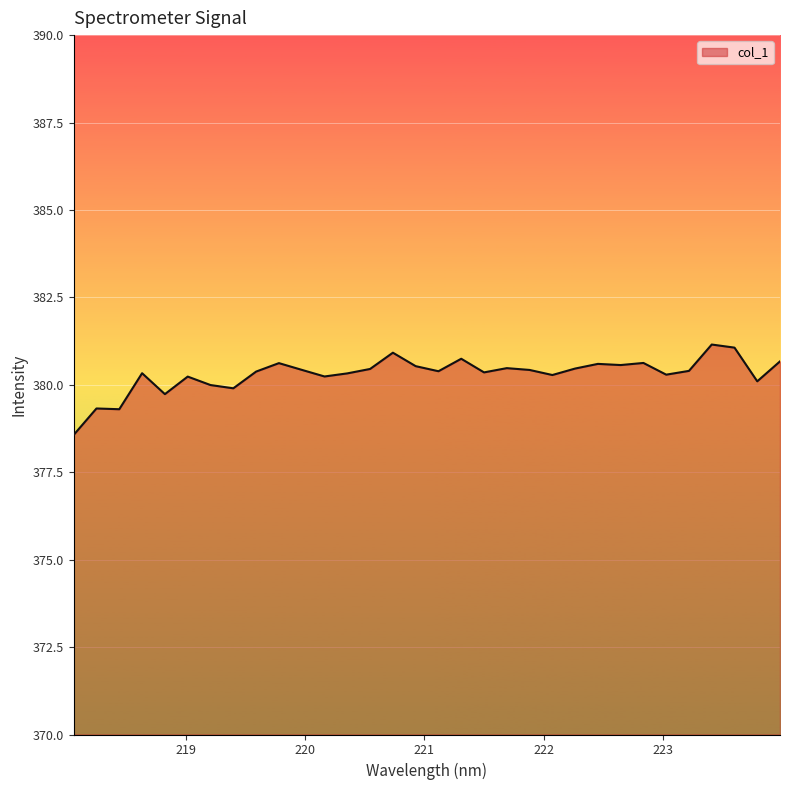

What is the greatest value displayed?

381.2